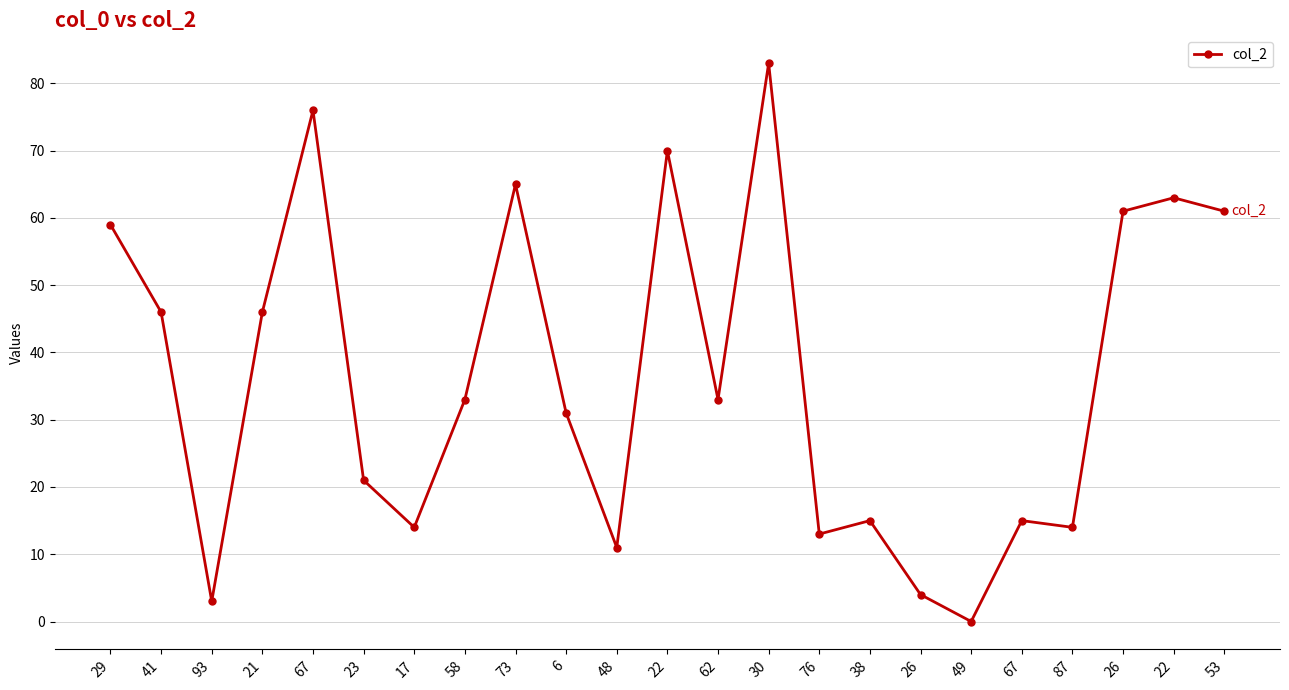

Approximately how many times larger is the value at 38 compared to 73?

0.2